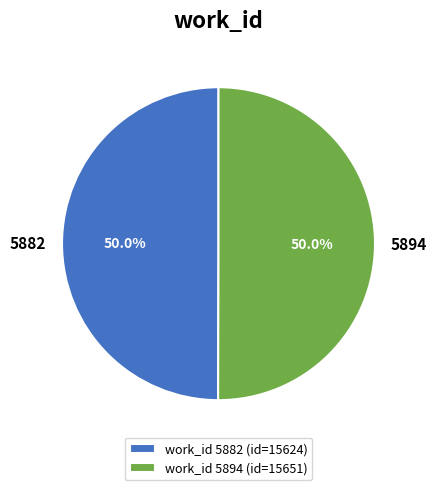

What percentage is the 5894 slice, to the nearest percent?

50%